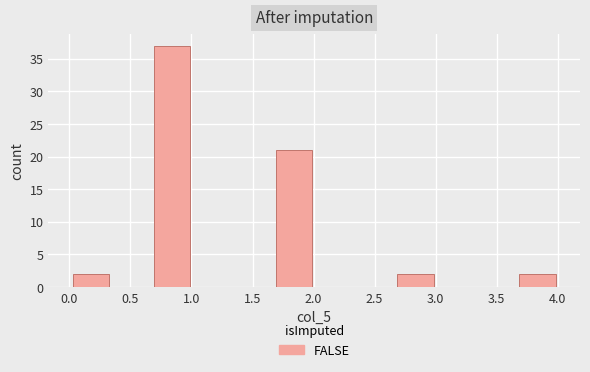

Reading left to right, transcribe this chart: for each bar, give the range it covers on the x-axis and its height. Neither the bar edges nor the heights are printed on the chart, so give them approximately, as read against the axes.

0.00 to 0.35: 2
0.35 to 0.70: 0
0.70 to 1.00: 37
1.00 to 1.35: 0
1.35 to 1.65: 0
1.65 to 2.00: 21
2.00 to 2.35: 0
2.35 to 2.65: 0
2.65 to 3.00: 2
3.00 to 3.35: 0
3.35 to 3.65: 0
3.65 to 4.00: 2